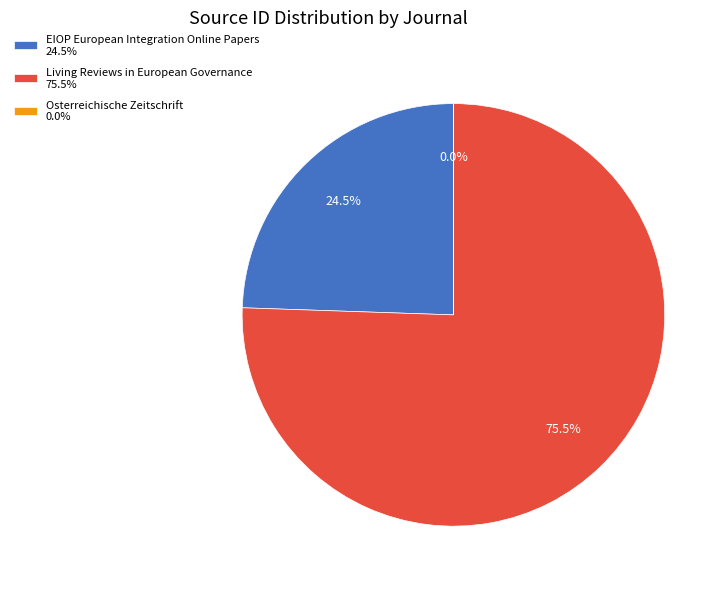

How much of the chart is everything except EIOP European Integration Online Papers 24.5%?

75.5%